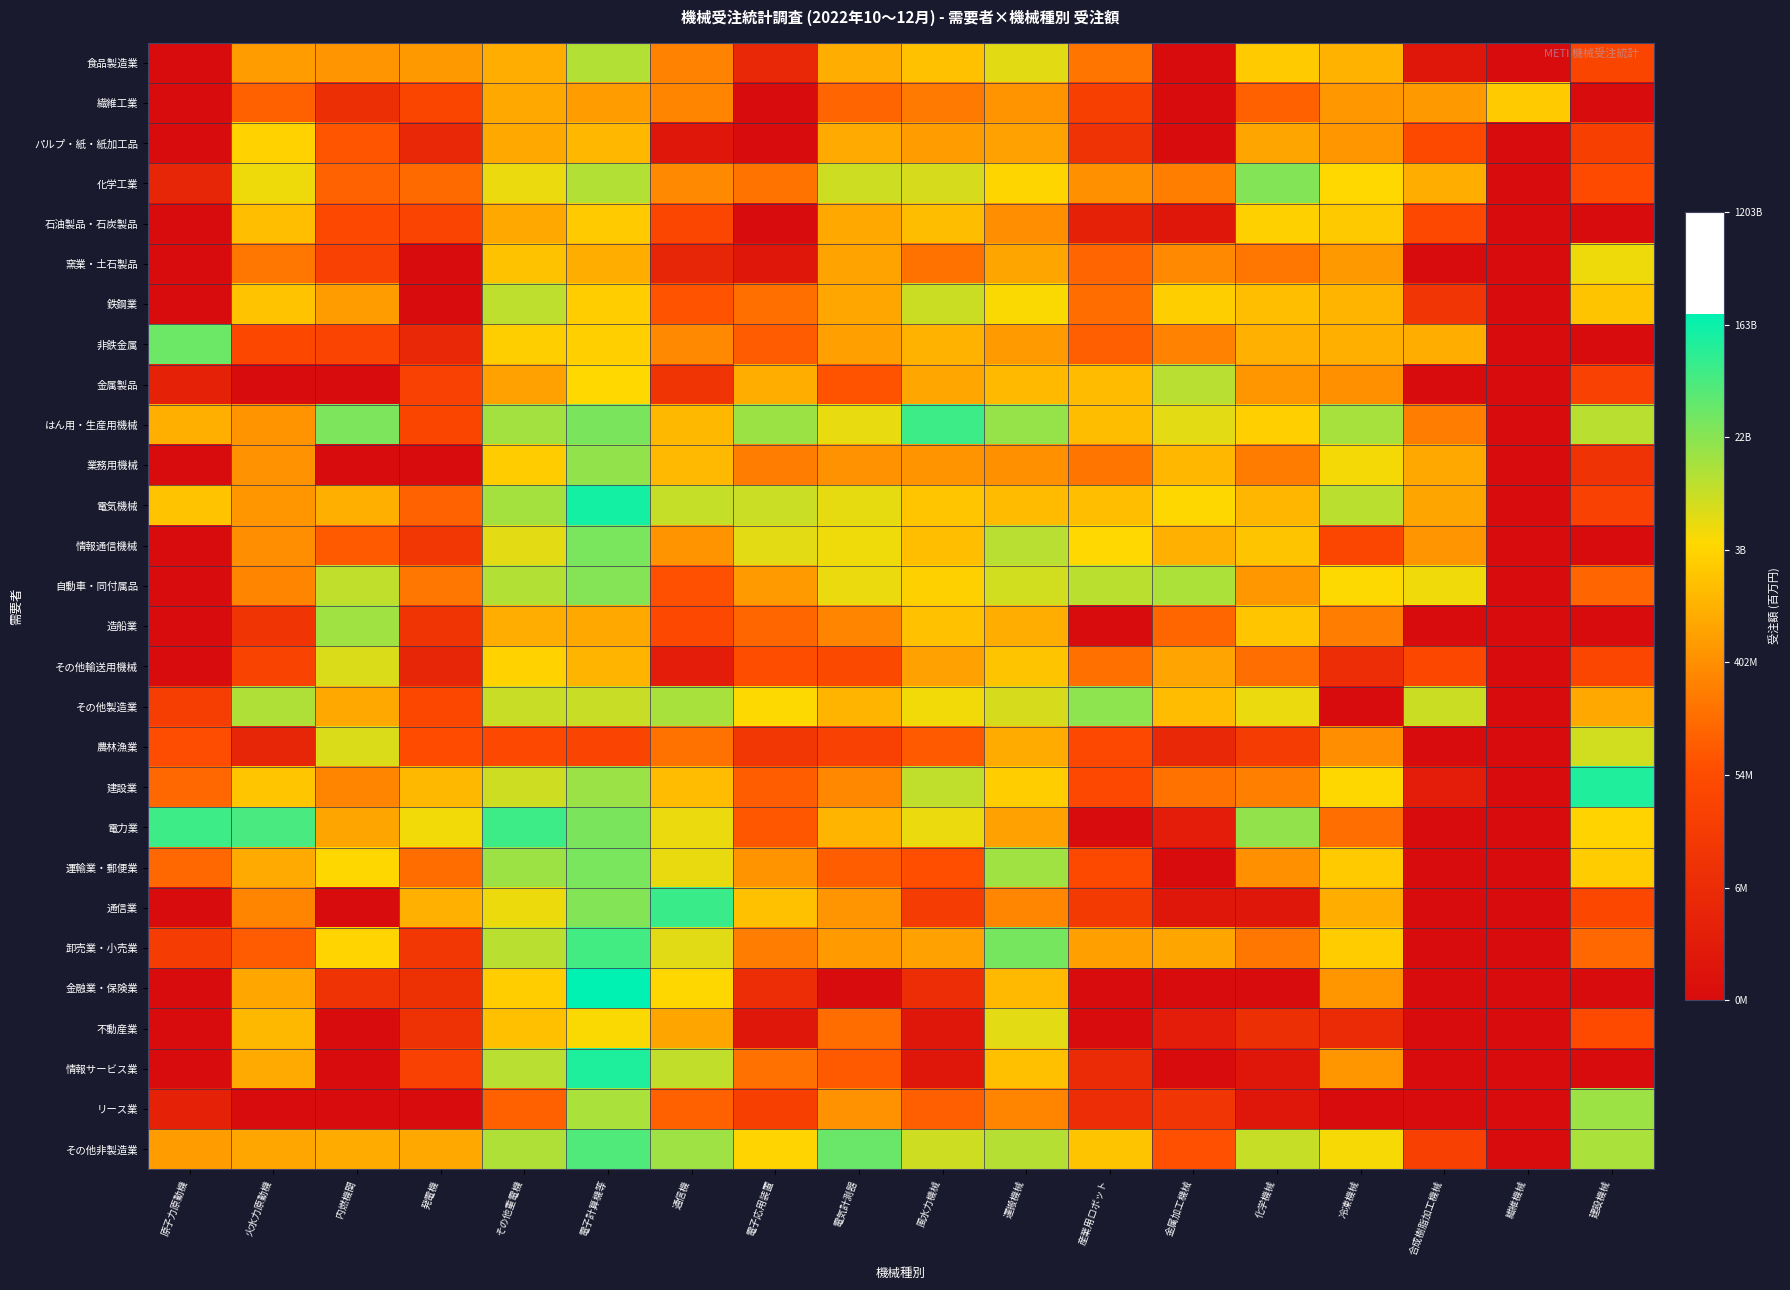

Count the number of categories in the chart.

18